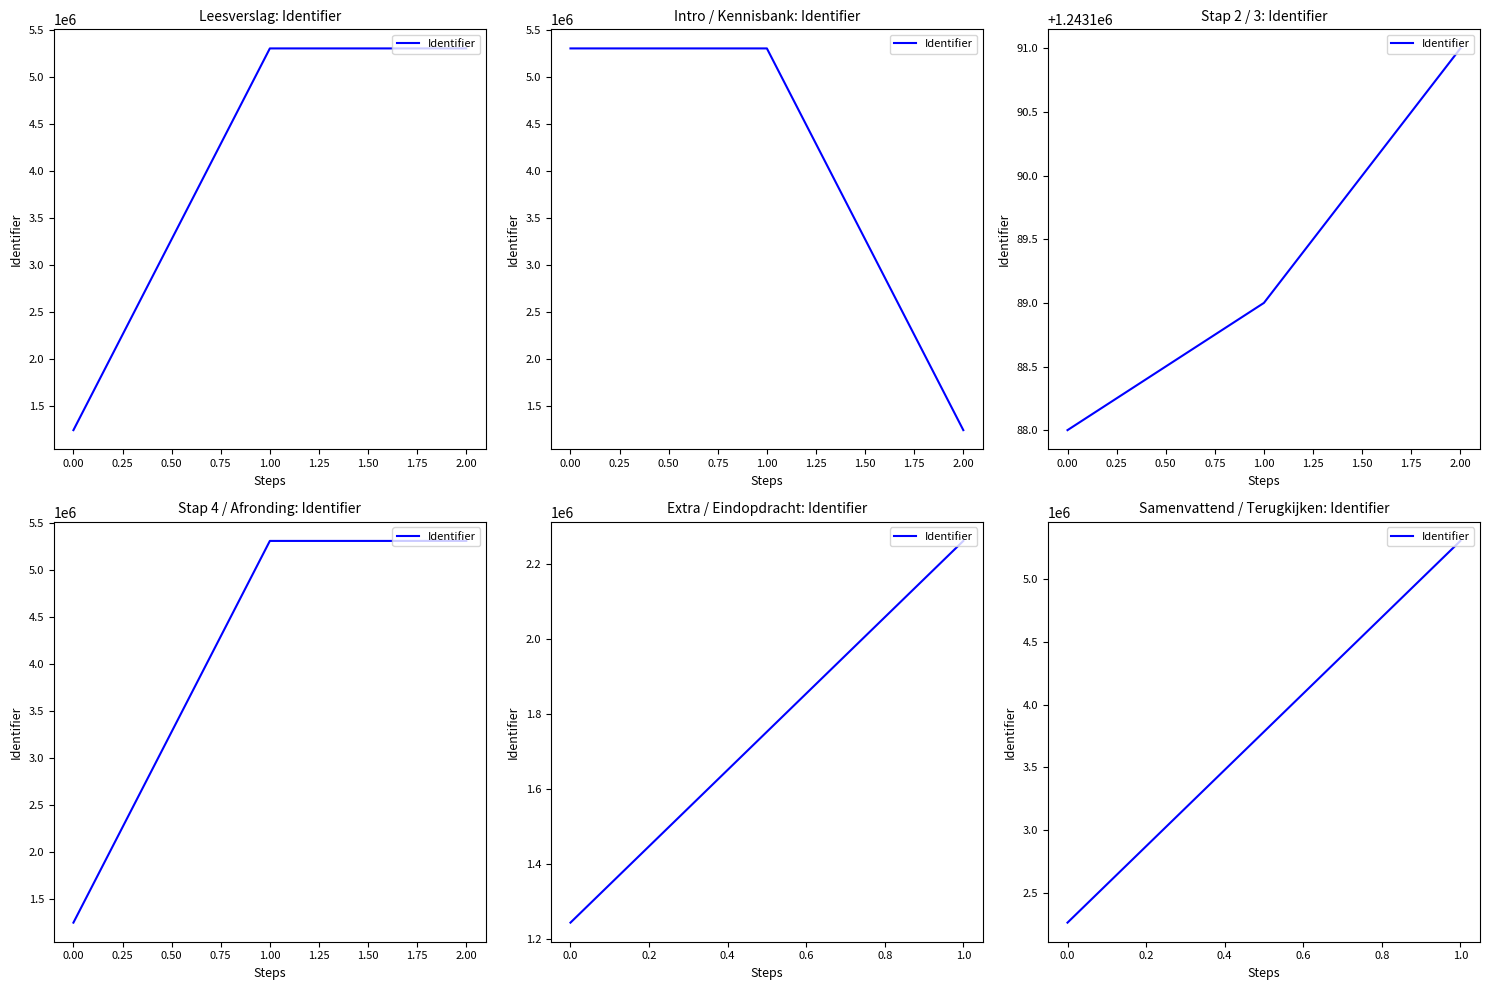

The chart shows a value of 5306267 at 1.0. True or false?

True